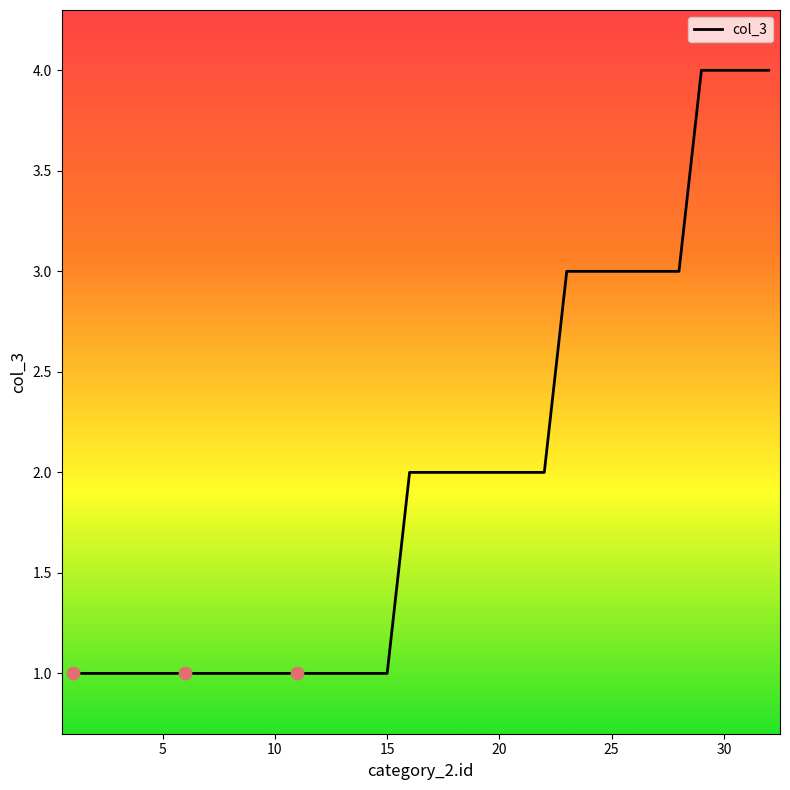

What is the maximum value shown in the chart?

4